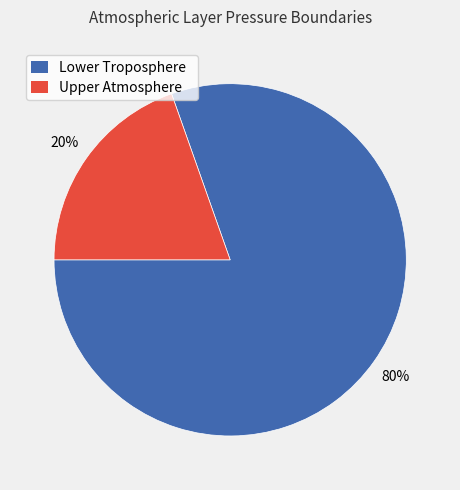

Which slice is the smallest?

Upper Atmosphere